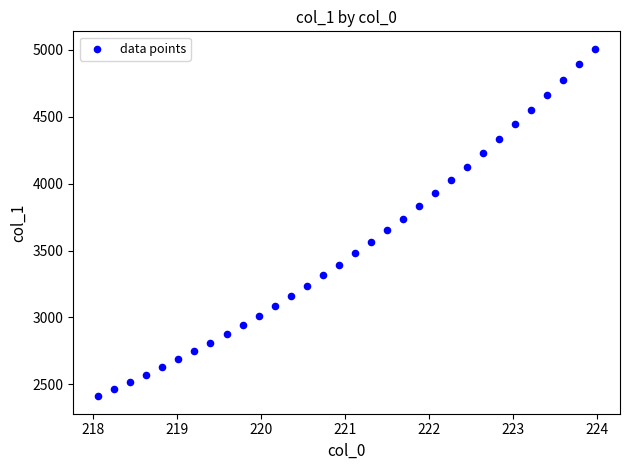

What is the range of Y values (max minus min)?

2597.4